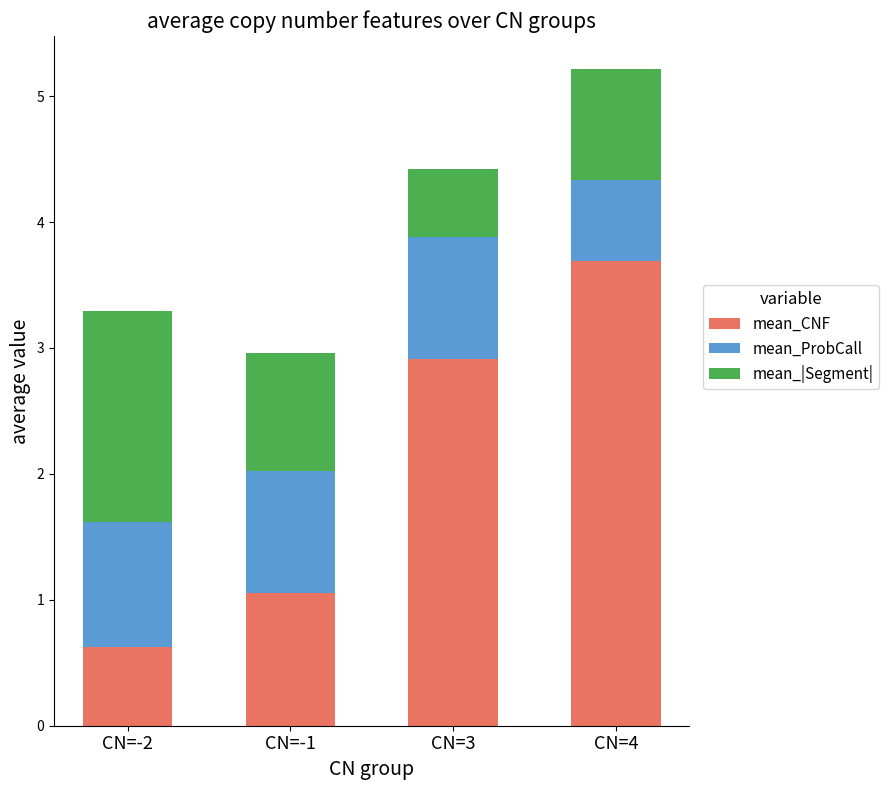

What is the sum of the mean_CNF values at CN=4 and CN=-1?

4.7